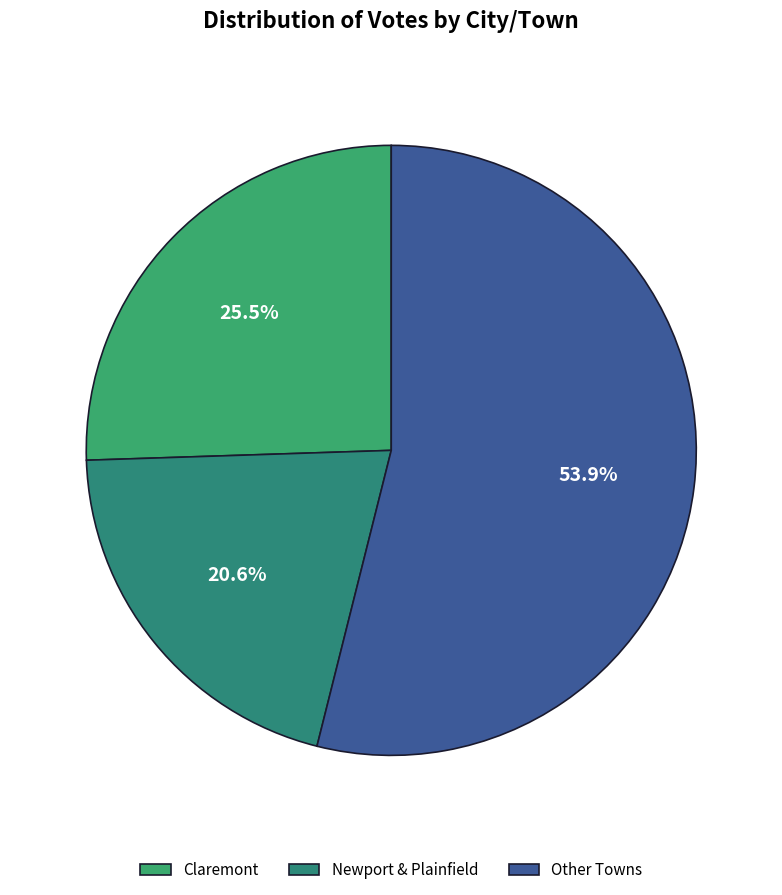

How many segments does this pie chart have?

3